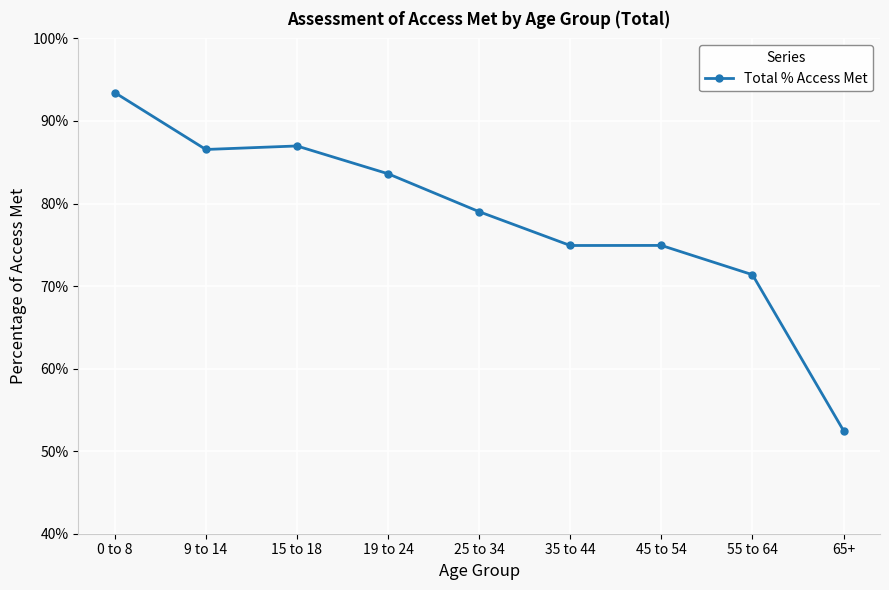

What is the smallest value displayed?

52.5